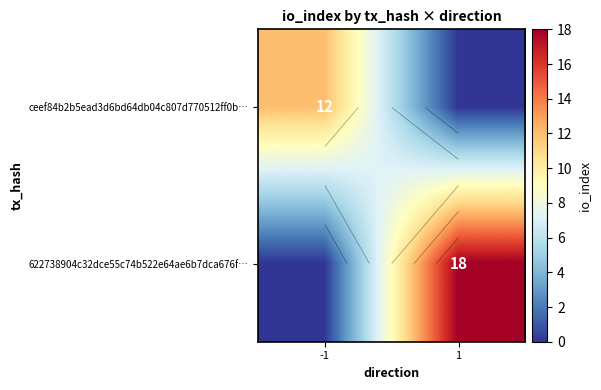

List the series in order of their peak value, lowest first.

ceef84b2b5ead3d6bd64db04c807d770512ff0b…, 622738904c32dce55c74b522e64ae6b7dca676f…